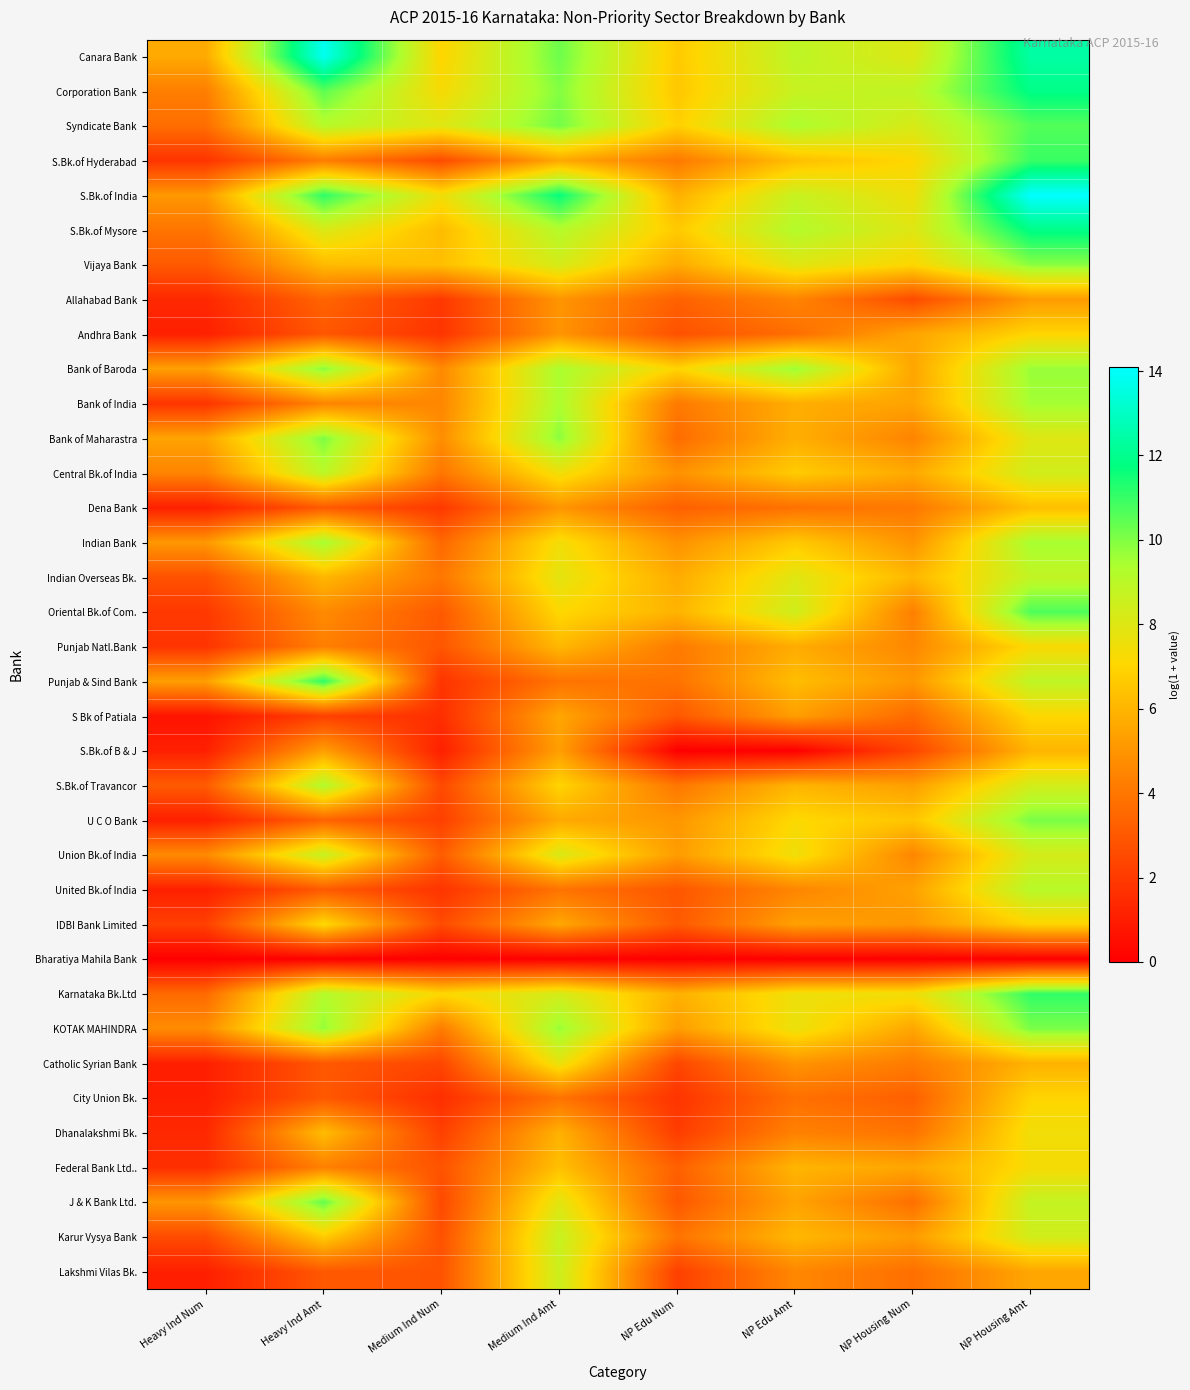

Rank the series at NP Housing Num from lowest to highest value.

Bharatiya Mahila Bank, S.Bk.of B & J, Allahabad Bank, City Union Bk., S Bk of Patiala, J & K Bank Ltd., Lakshmi Vilas Bk., Dhanalakshmi Bk., Dena Bank, Catholic Syrian Bank, Oriental Bk.of Com., Bank of Maharastra, Union Bk.of India, Punjab Natl.Bank, Indian Bank, IDBI Bank Limited, Punjab & Sind Bank, Karur Vysya Bank, S.Bk.of Travancor, United Bk.of India, Bank of India, Andhra Bank, Federal Bank Ltd.., KOTAK MAHINDRA, Bank of Baroda, Central Bk.of India, Indian Overseas Bk., U C O Bank, S.Bk.of Hyderabad, Vijaya Bank, Karnataka Bk.Ltd, S.Bk.of India, S.Bk.of Mysore, Canara Bank, Syndicate Bank, Corporation Bank